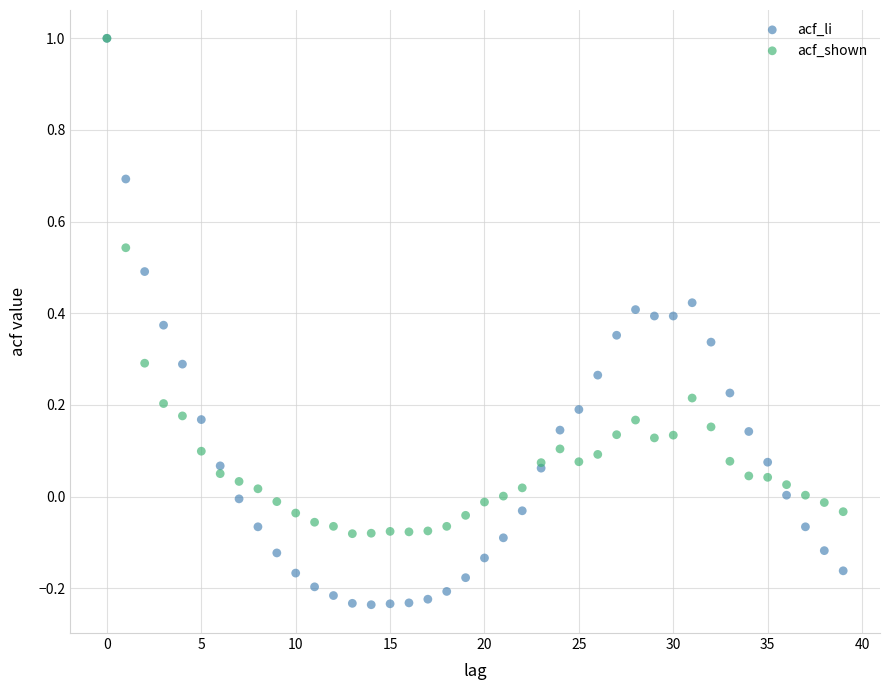

What are all the series names shown in the legend?

acf_li, acf_shown